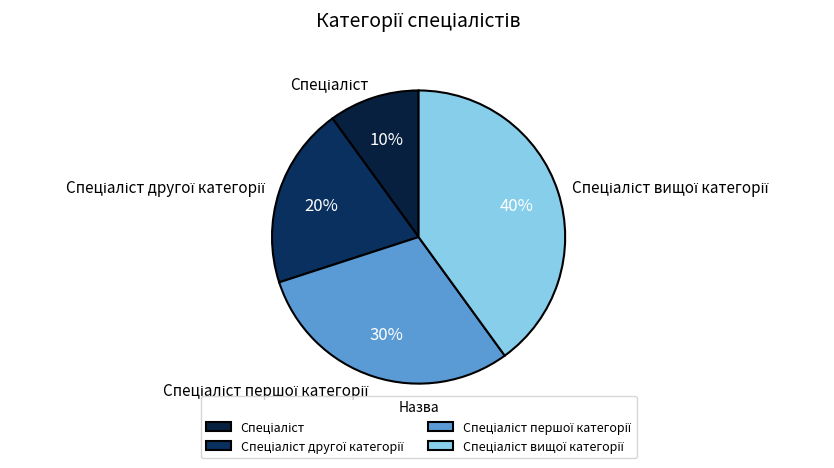

Does any single category account for the majority?

No